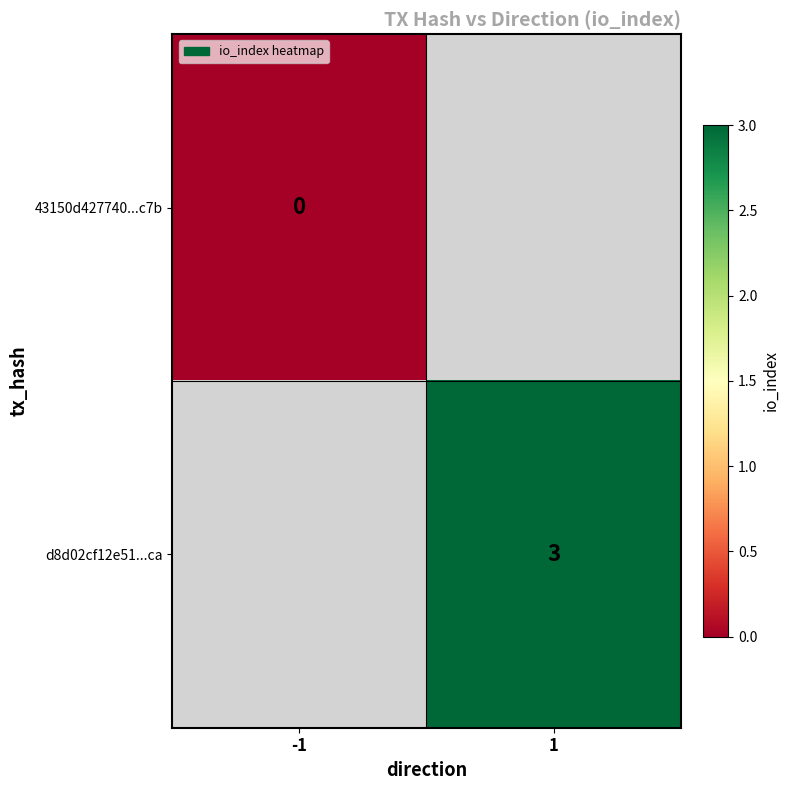

Is it true that d8d02cf12e51...ca equals 3 at 1?

True